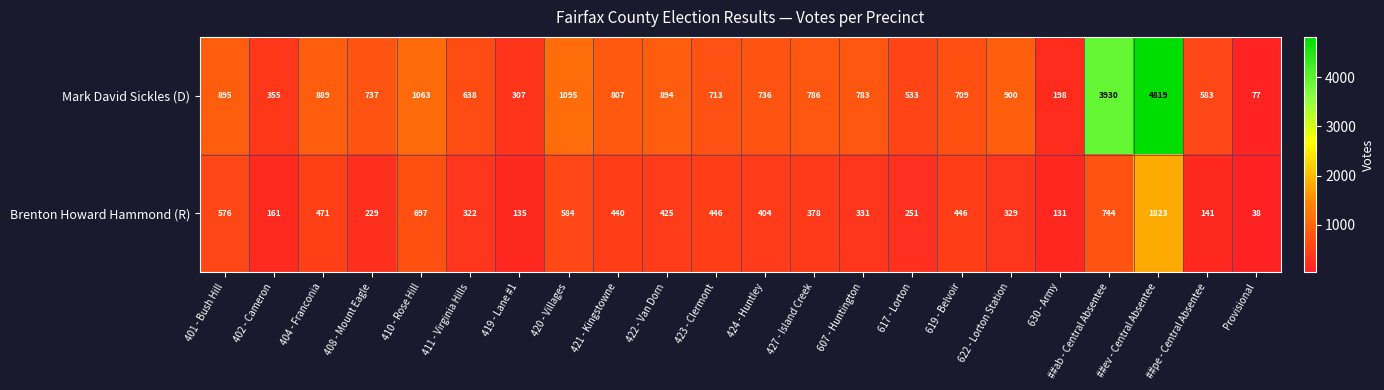

At 419 - Lane #1, list the series in order from largest to smallest.

Mark David Sickles (D), Brenton Howard Hammond (R)